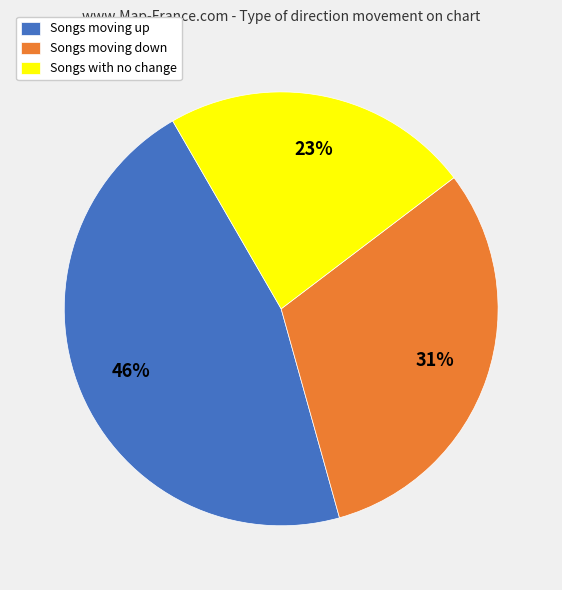

How many segments does this pie chart have?

3